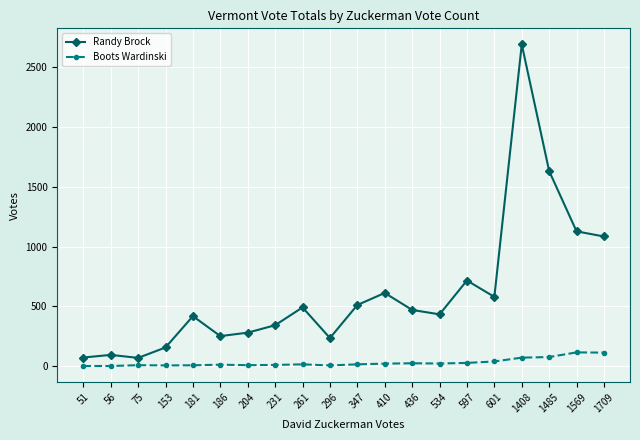

Rank the series at 231 from highest to lowest value.

Randy Brock, Boots Wardinski